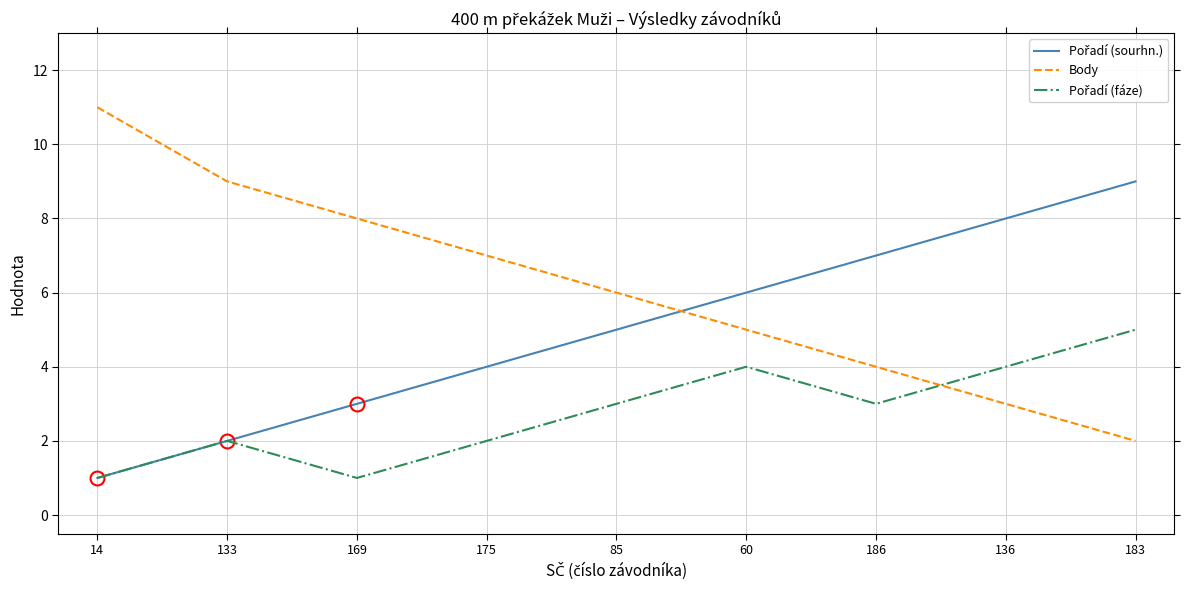

Which label corresponds to the largest value in the chart?

14